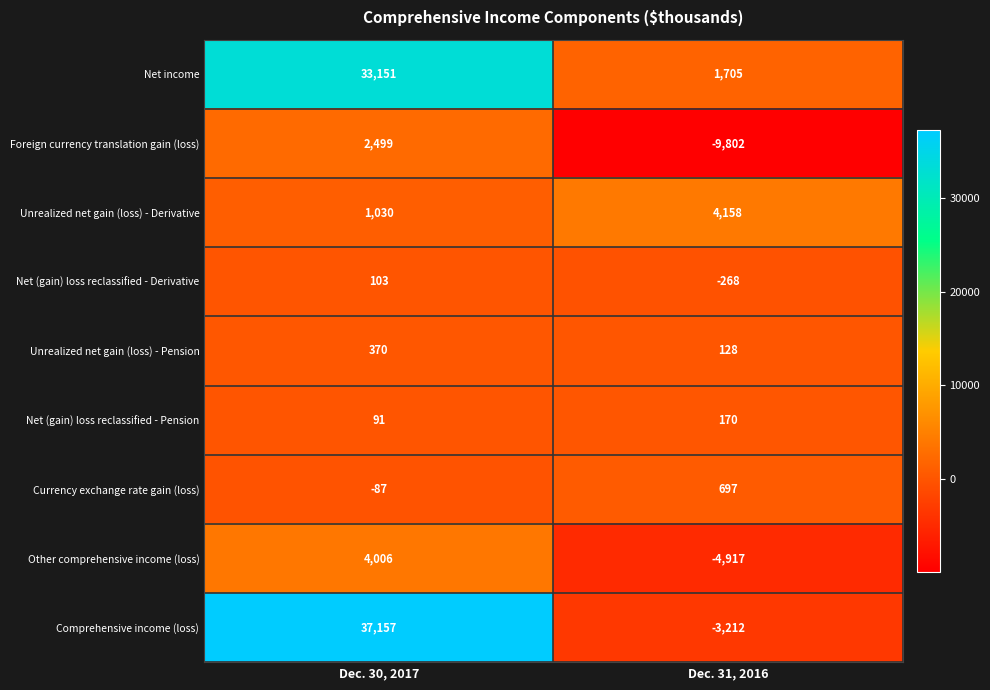

The value of Other comprehensive income (loss) at Dec. 30, 2017 is 4006. True or false?

True